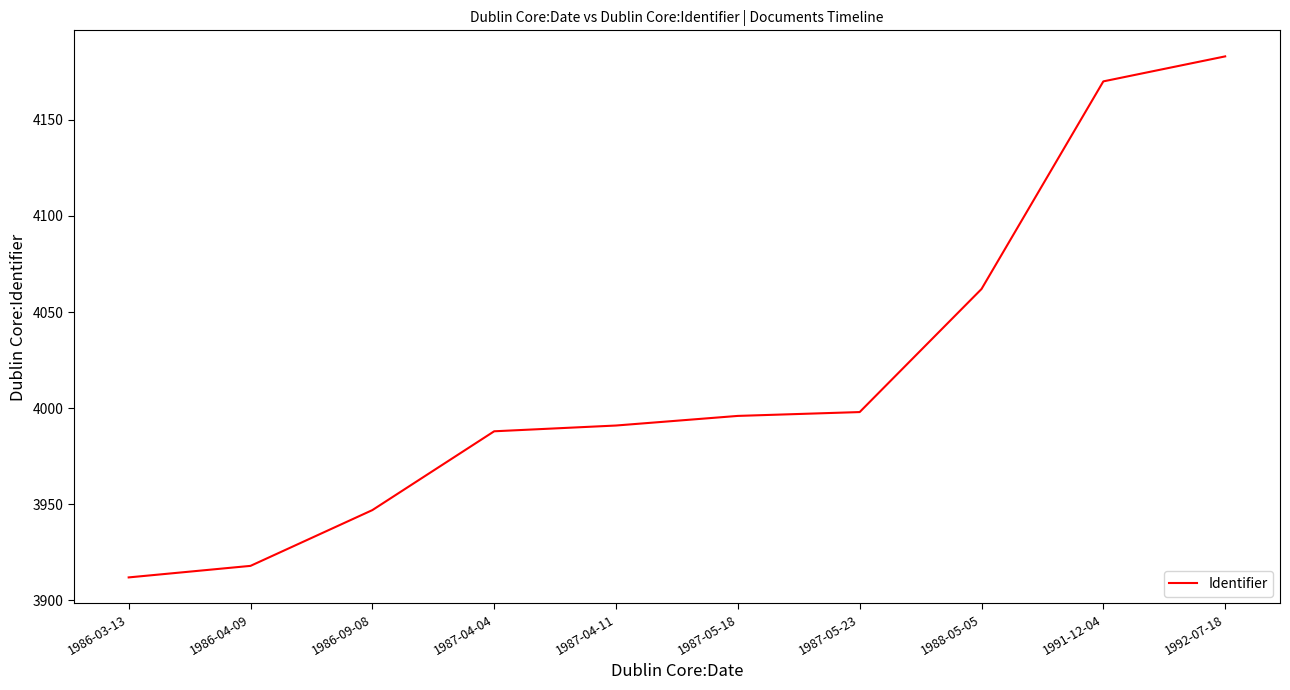

True or false: there are more than 2 points higher than both neighbors.

False